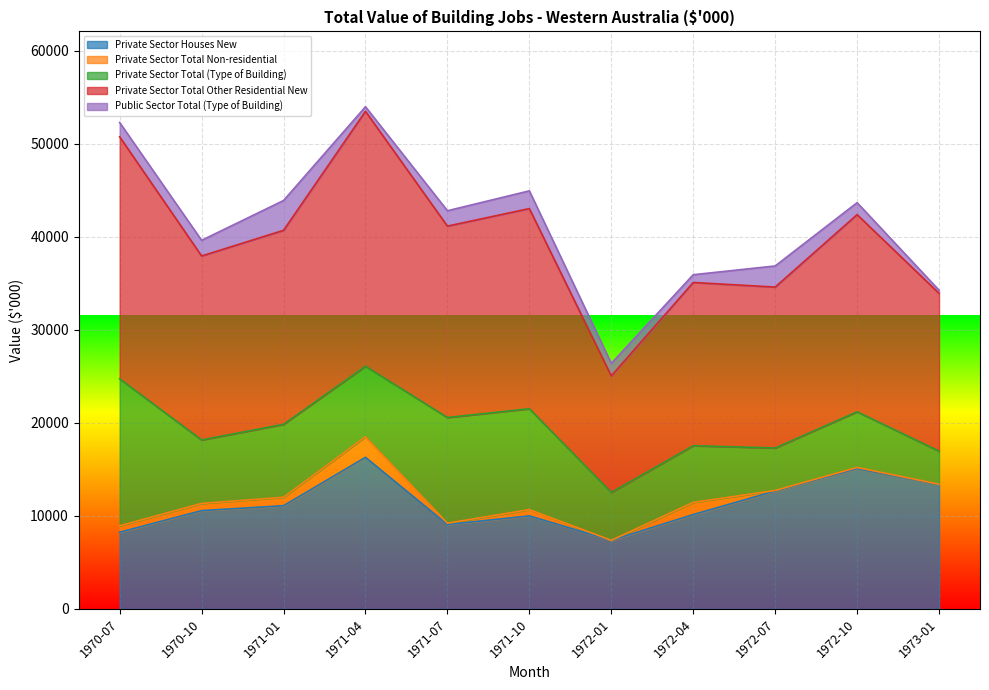

Reading left to right, what are all the values shown in this chart?

Private Sector Houses New: 8247	10568	11097	16299	9078	10002	7374	10144	12679	15087	13386
Private Sector Total Non-residential: 689	773	905	2209	139	678	0	1312	54	121	24
Private Sector Total (Type of Building): 15804	6829	7847	7589	11366	10846	5154	6096	4572	5992	3559
Private Sector Total Other Residential New: 26025	19783	20865	27414	20583	21526	12528	17552	17305	21200	16969
Public Sector Total (Type of Building): 1541	1685	3204	493	1653	1906	1344	835	2272	1287	333